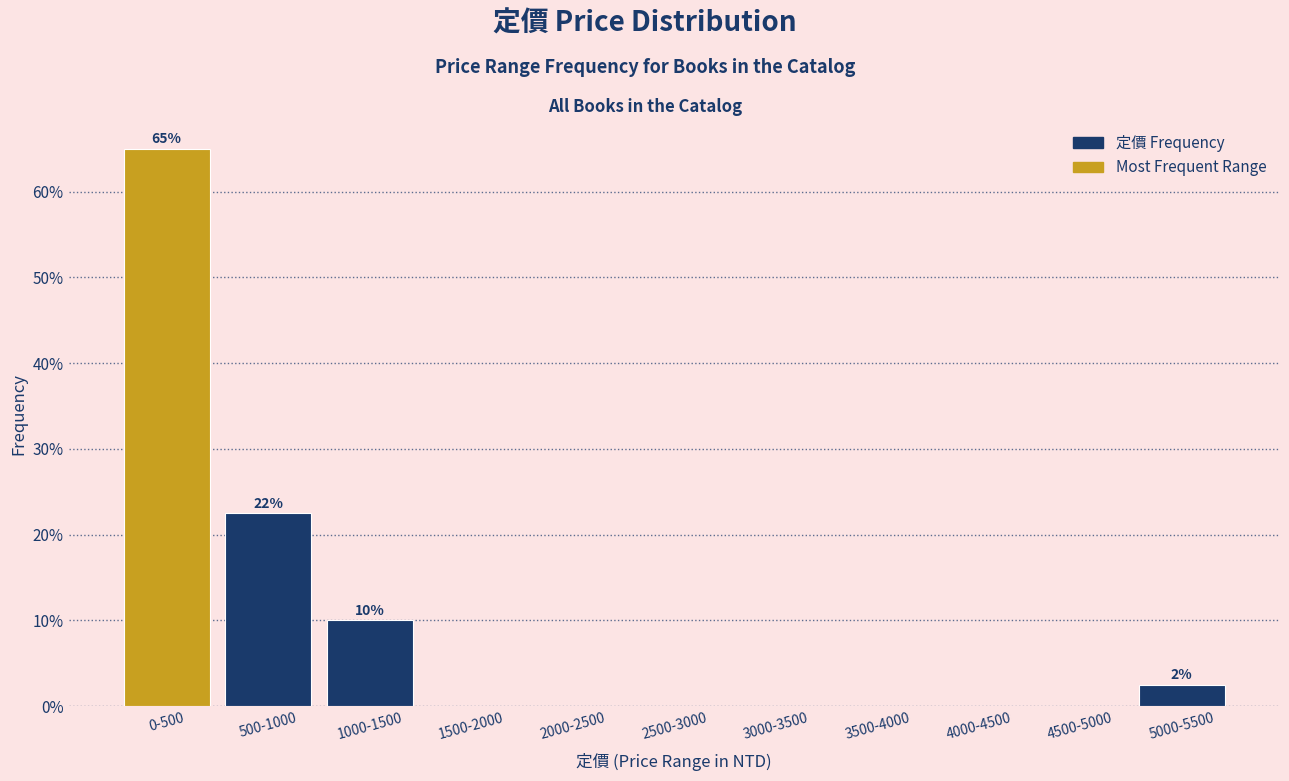

Reading right to left, what are all the values shown in this chart?

5000-5500=2.5	4500-5000=0.0	4000-4500=0.0	3500-4000=0.0	3000-3500=0.0	2500-3000=0.0	2000-2500=0.0	1500-2000=0.0	1000-1500=10.0	500-1000=22.5	0-500=65.0